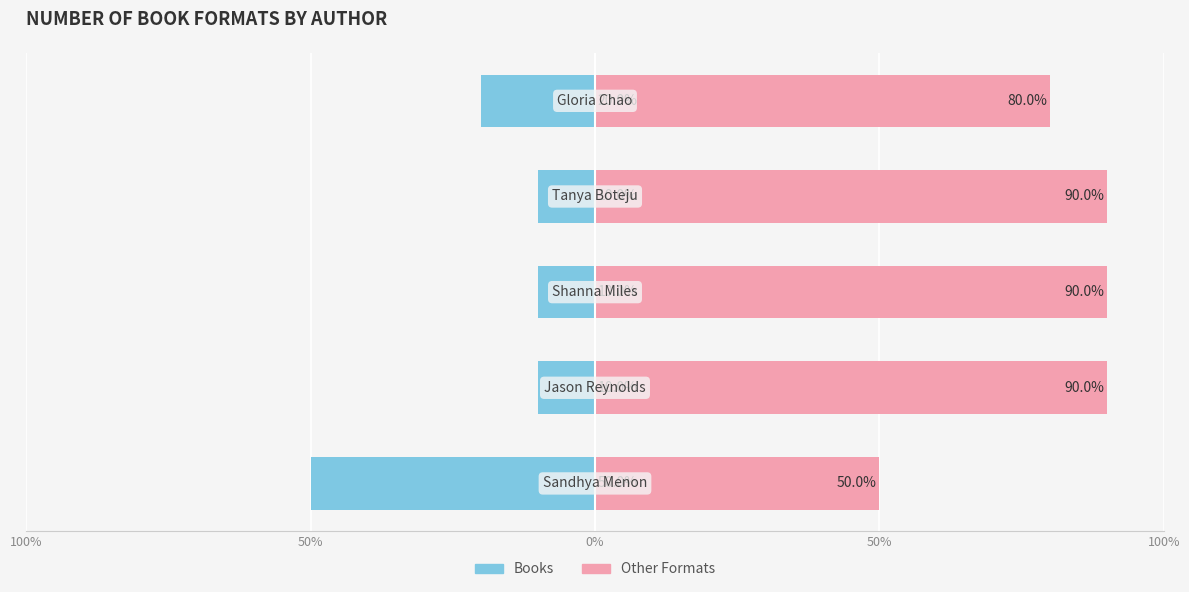

True or false: Other has a value of 28 at 100%.

False